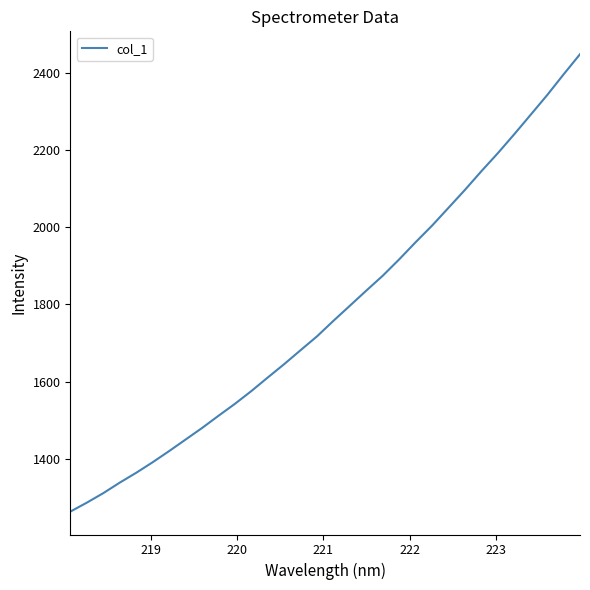

What is the minimum value shown in the chart?

1263.0